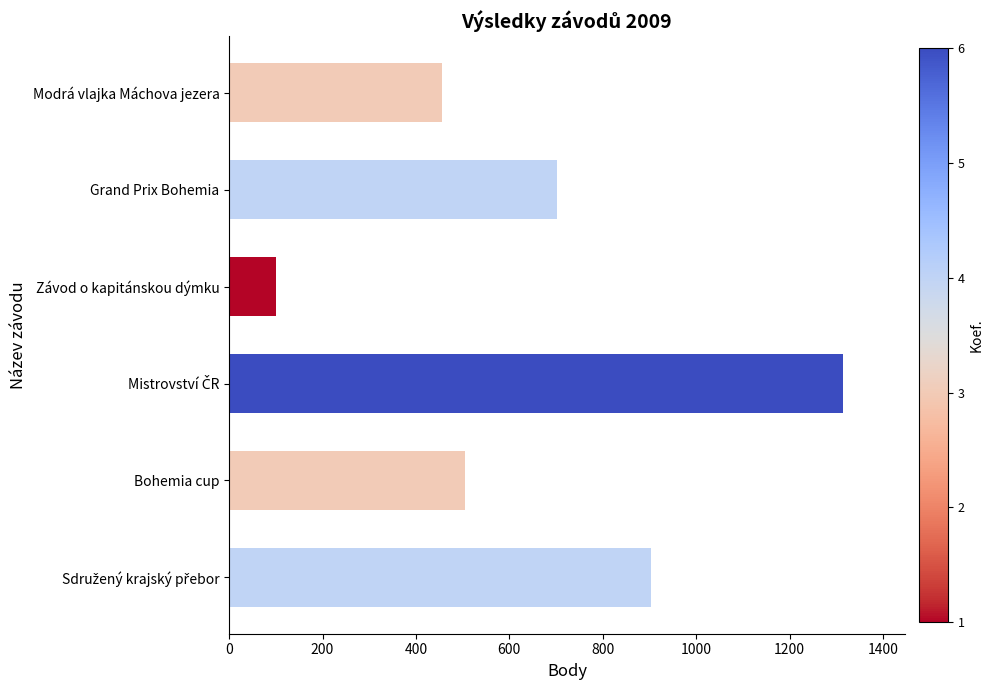

What is the sum of all values?

3983